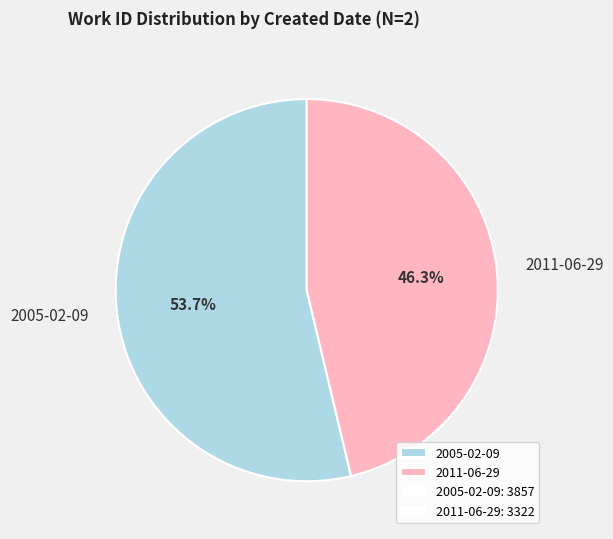

To the nearest percent, what percentage of the pie is 2005-02-09?

54%